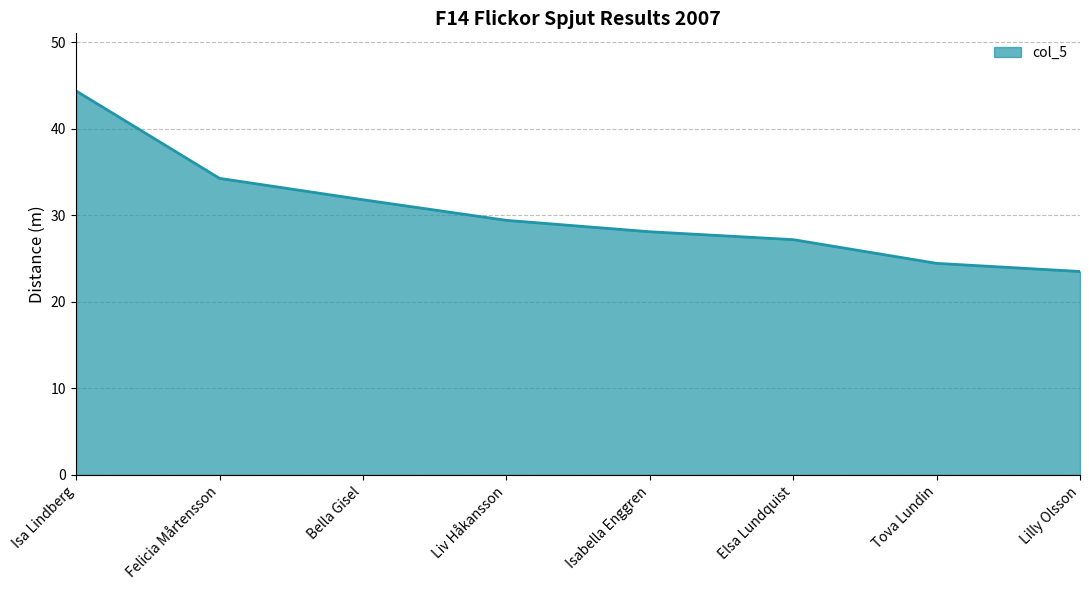

What position from the left is Liv Håkansson?

4